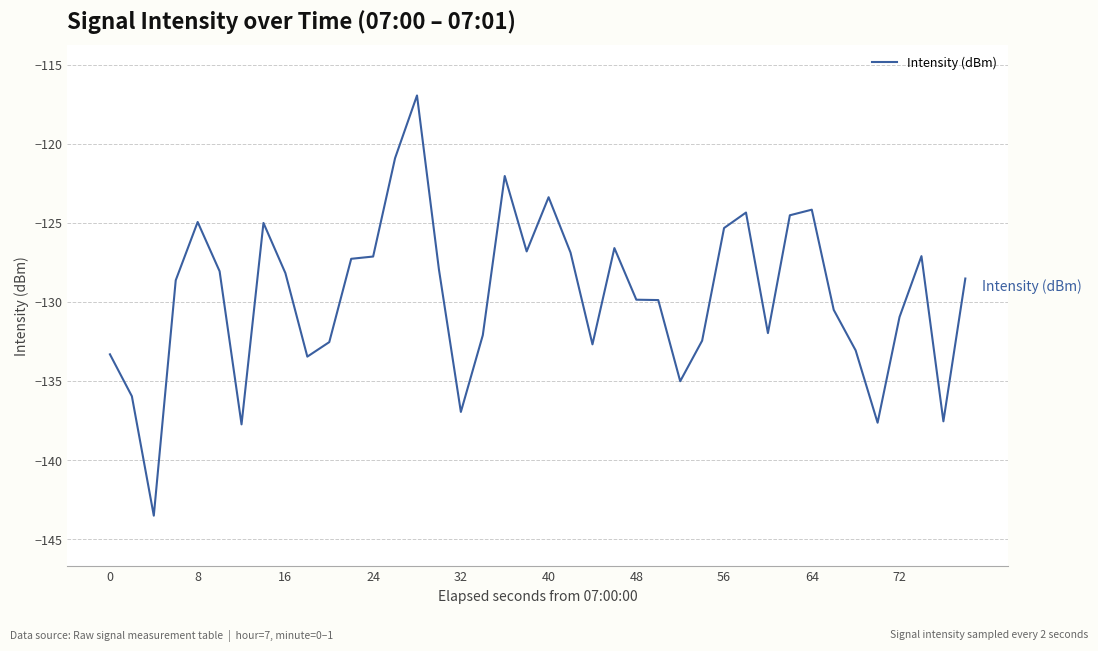

What is the minimum value shown in the chart?

-143.5